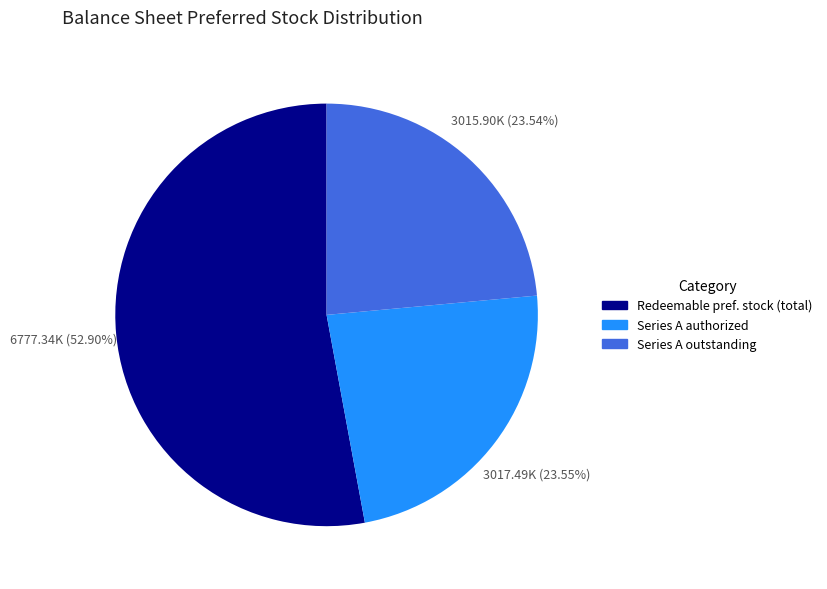

Which slice is the largest?

Redeemable pref. stock (total)